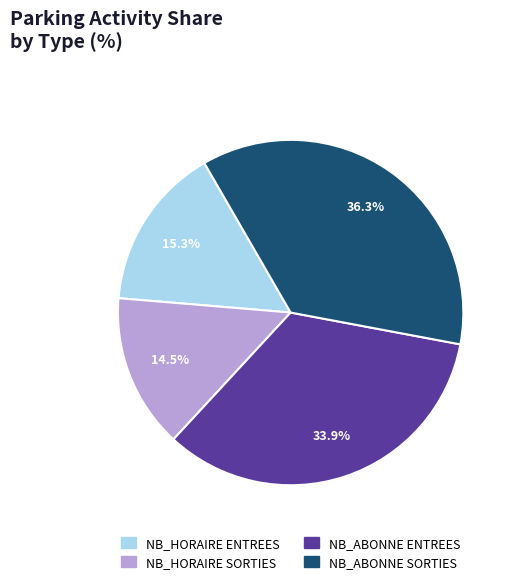

How many segments does this pie chart have?

4